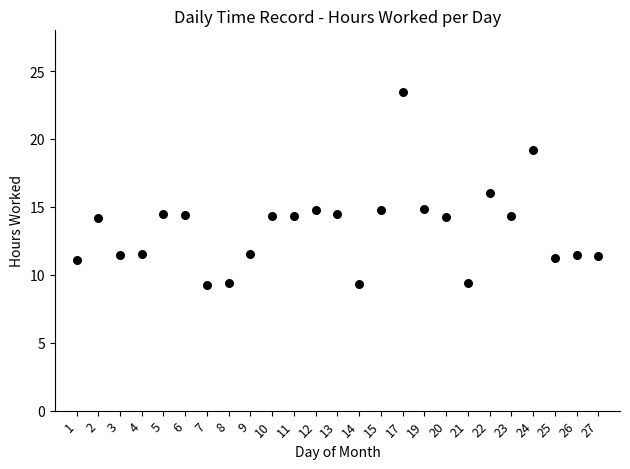

What is the range of Y values (max minus min)?

14.2